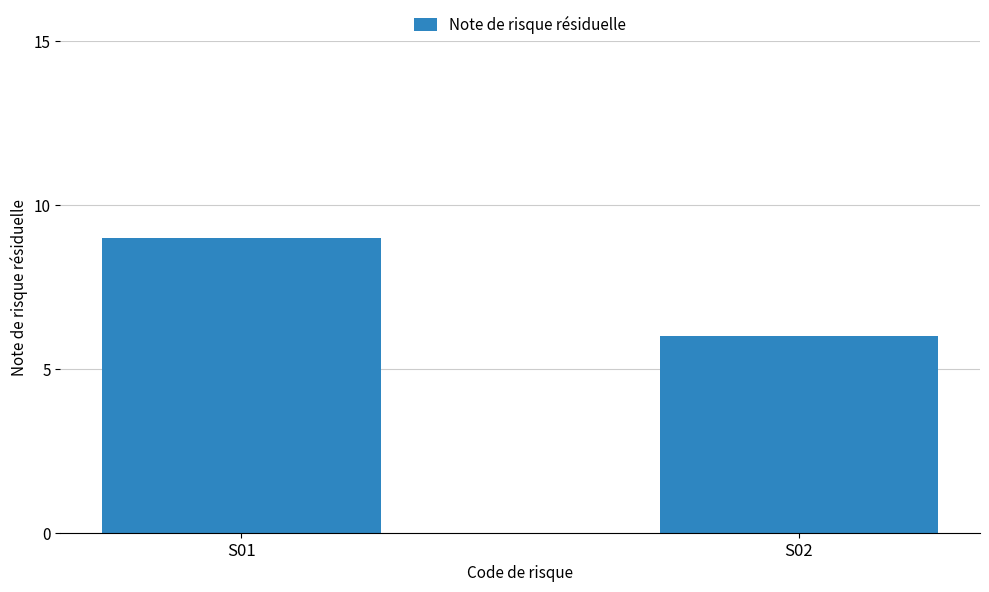

Where is the data nearest to the value 7?

S02